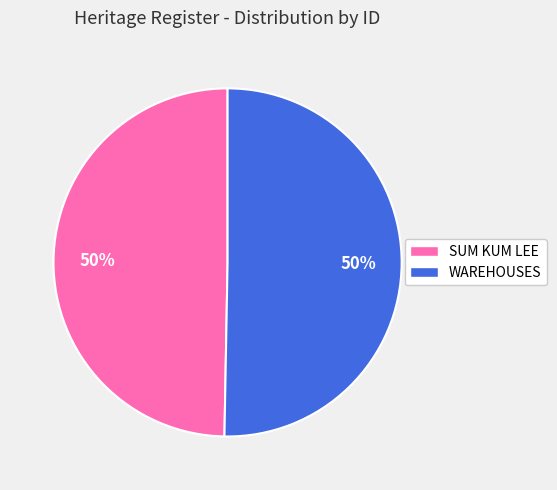

To the nearest percent, what portion does SUM KUM LEE represent?

50%